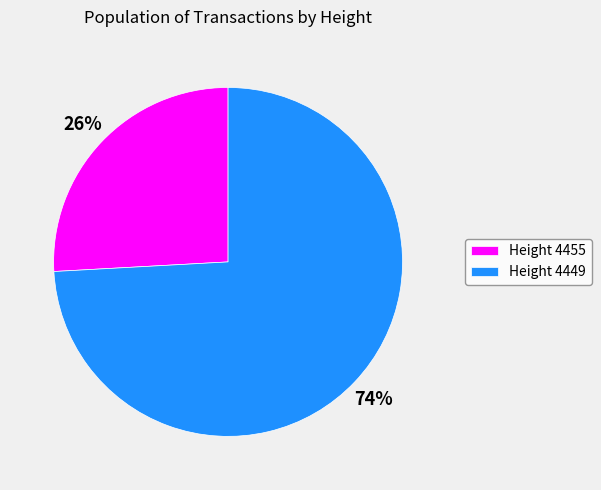

To the nearest percent, what is the difference between the largest and smallest slice percentages?

48%